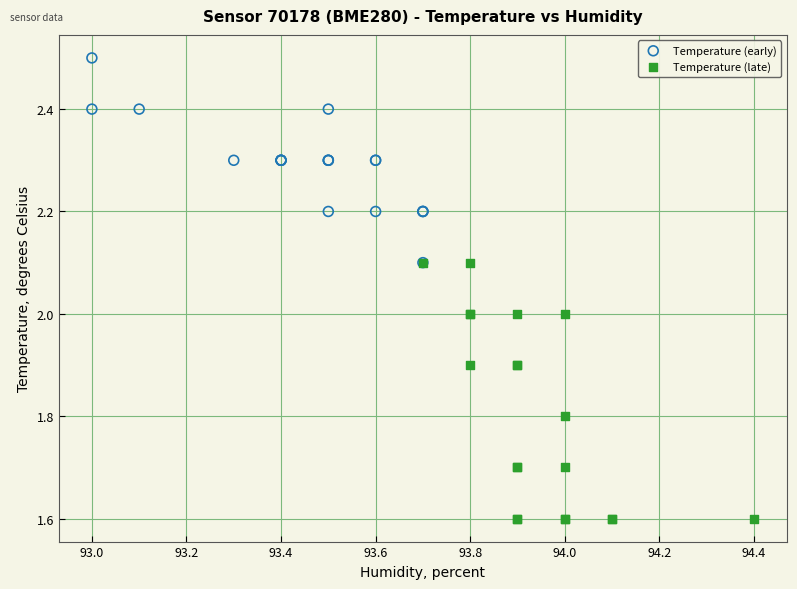

Which series has the largest Y range (max minus min)?

Temperature (late)